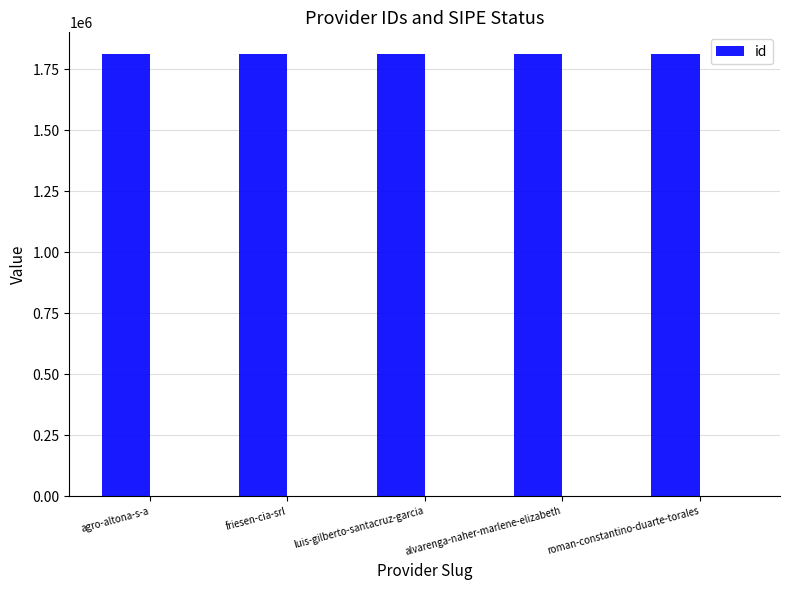

What is the smallest value displayed?

1811410